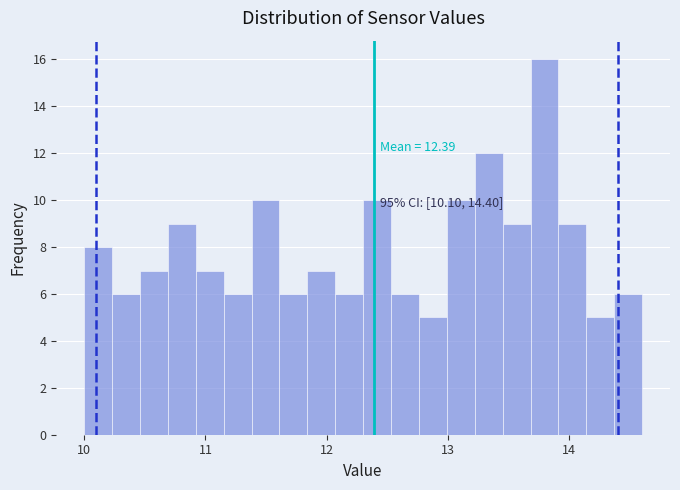

Read against the x-axis, roughly where is the centre of the tallest bar?

13.8